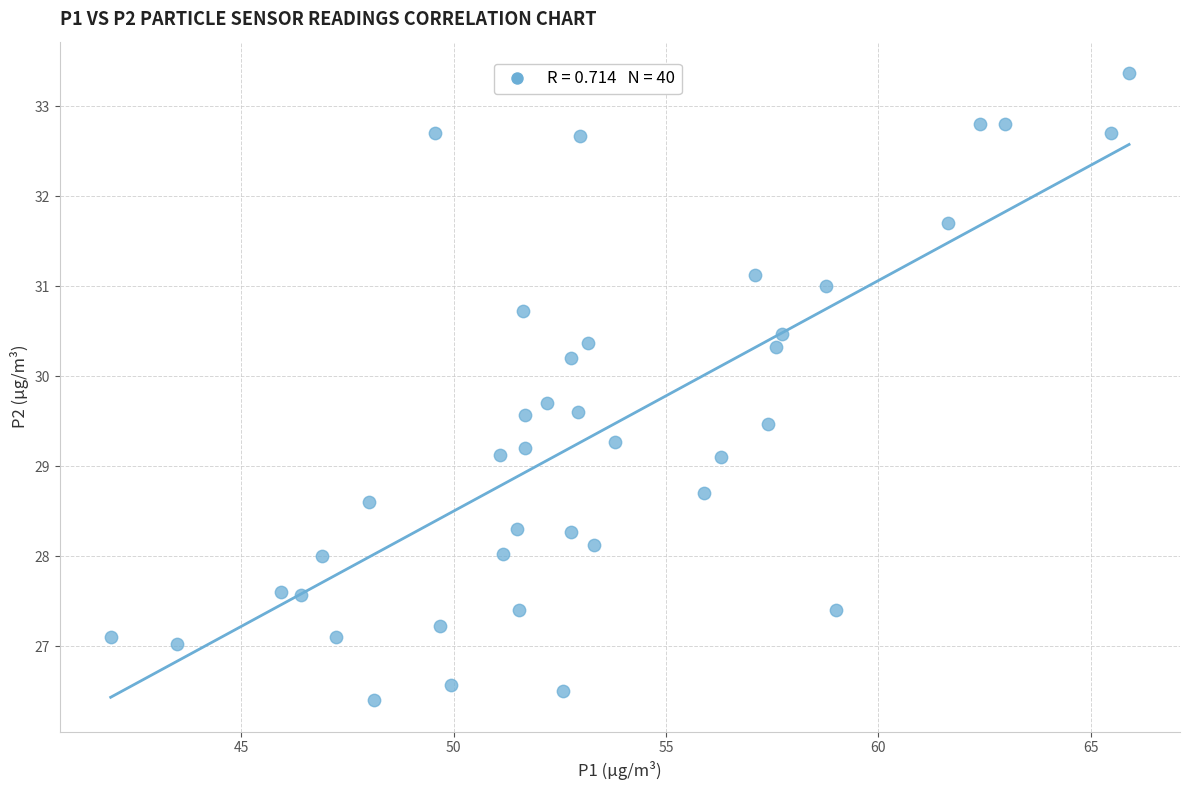

What is the range of X values (max minus min)?

24.0